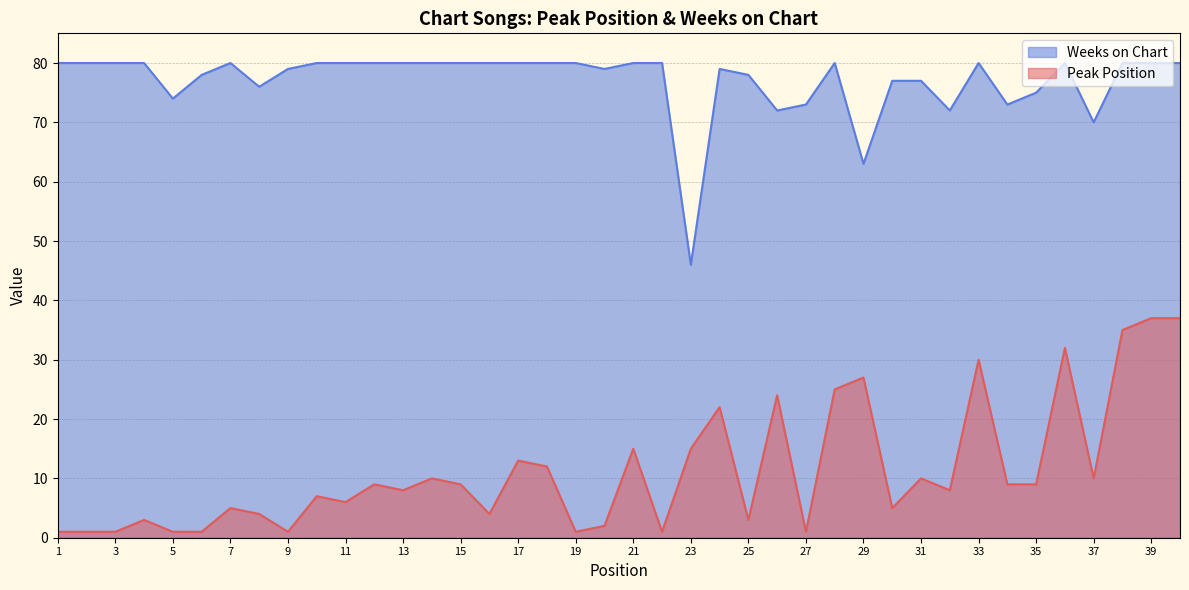

Rank the series by their maximum value, from highest to lowest.

Weeks on Chart, Peak Position